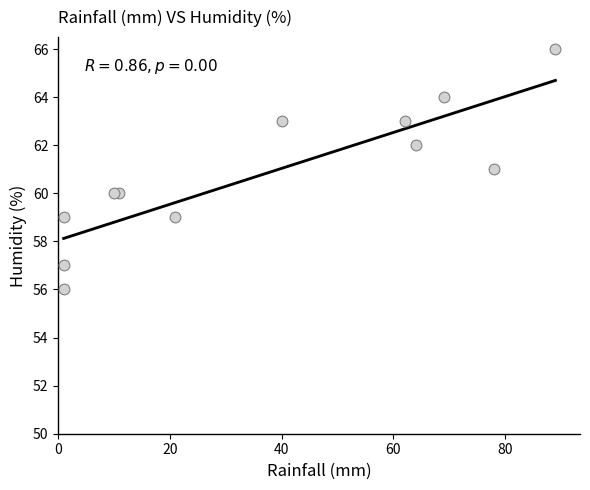

What is the average X value?

37